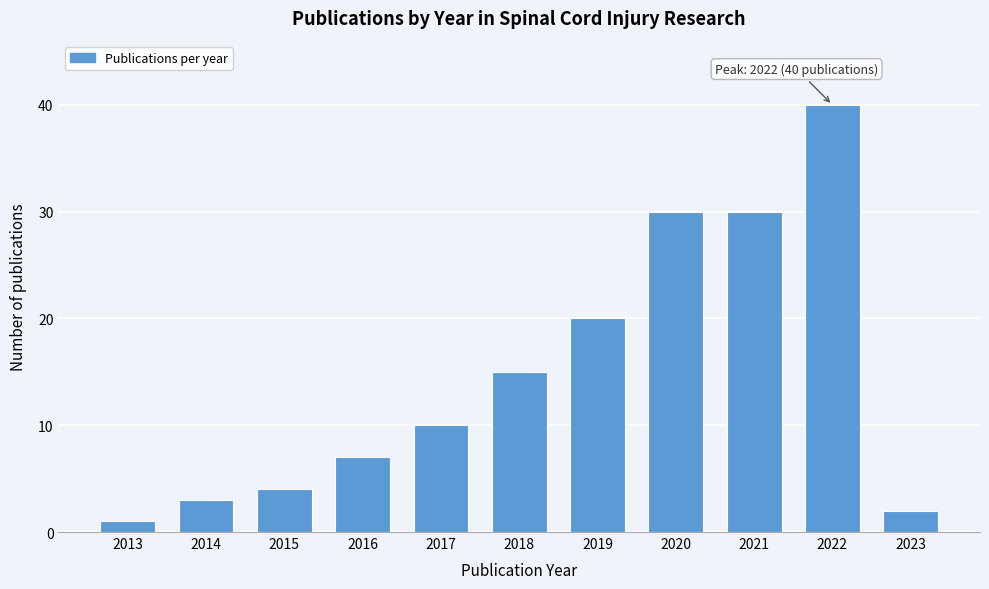

Reading left to right, extract all data points from this chart.

2013=1	2014=3	2015=4	2016=7	2017=10	2018=15	2019=20	2020=30	2021=30	2022=40	2023=2